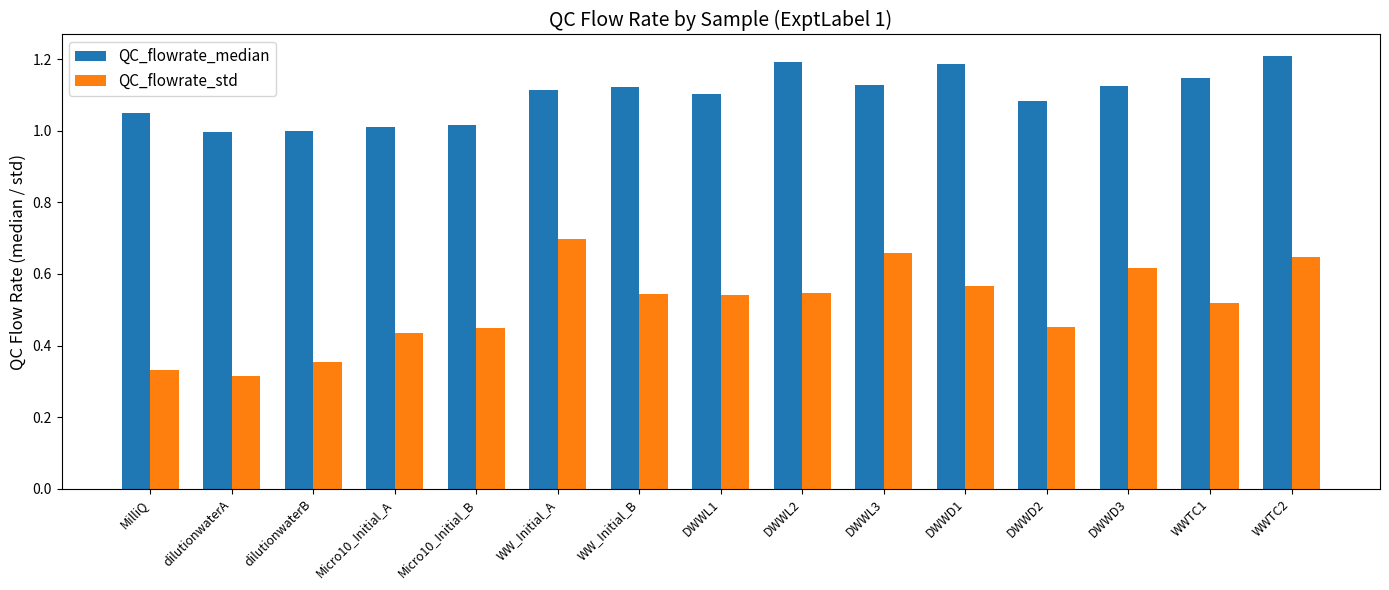

How many bars are there in each group?

2